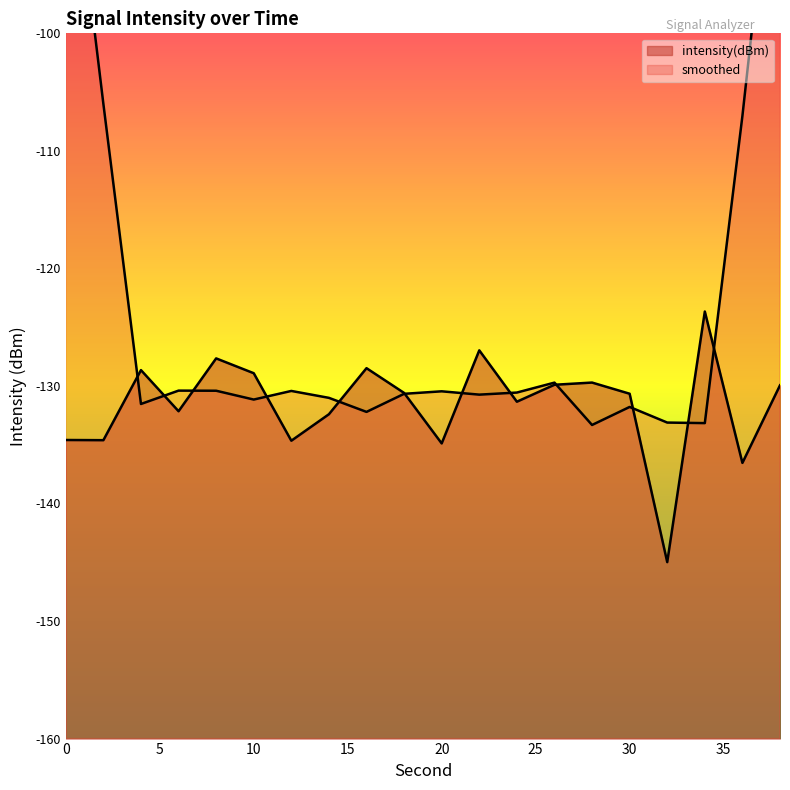

The value at 14 is -186.1. True or false?

False